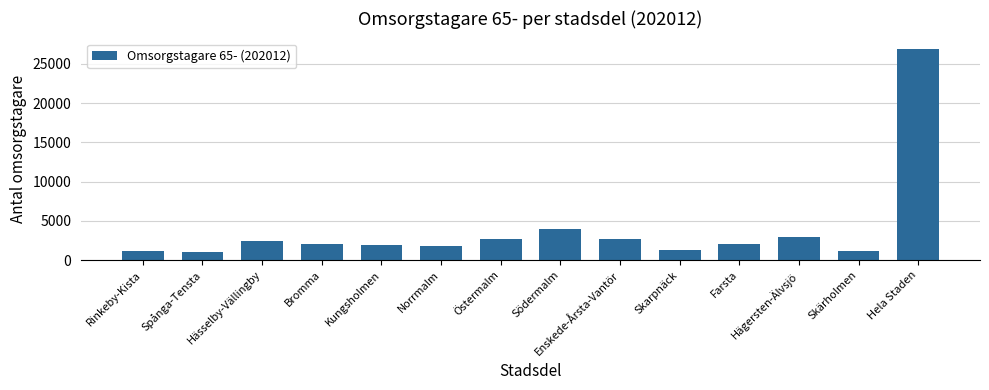

Is it true that the value at Hela Staden is 7622?

False